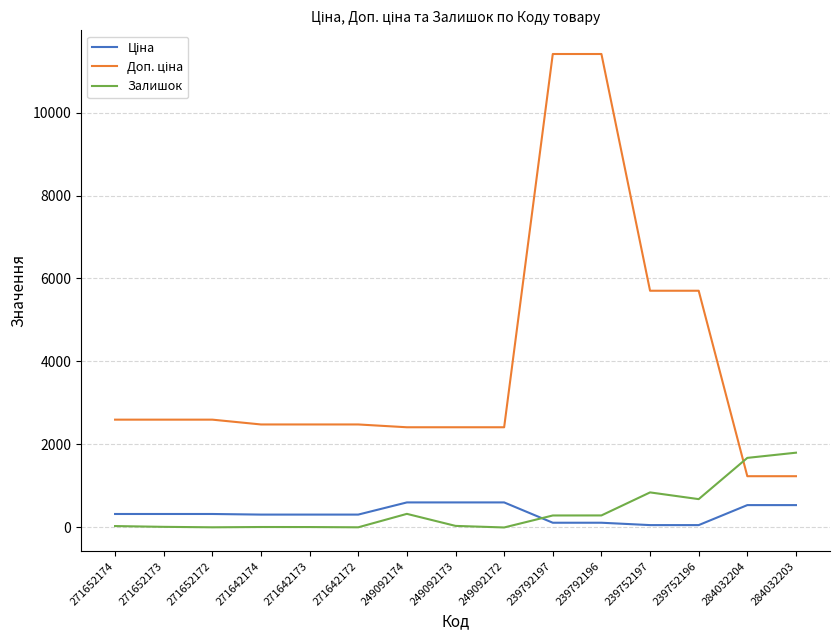

True or false: Залишок has a value of 10.0 at 271642173.

True